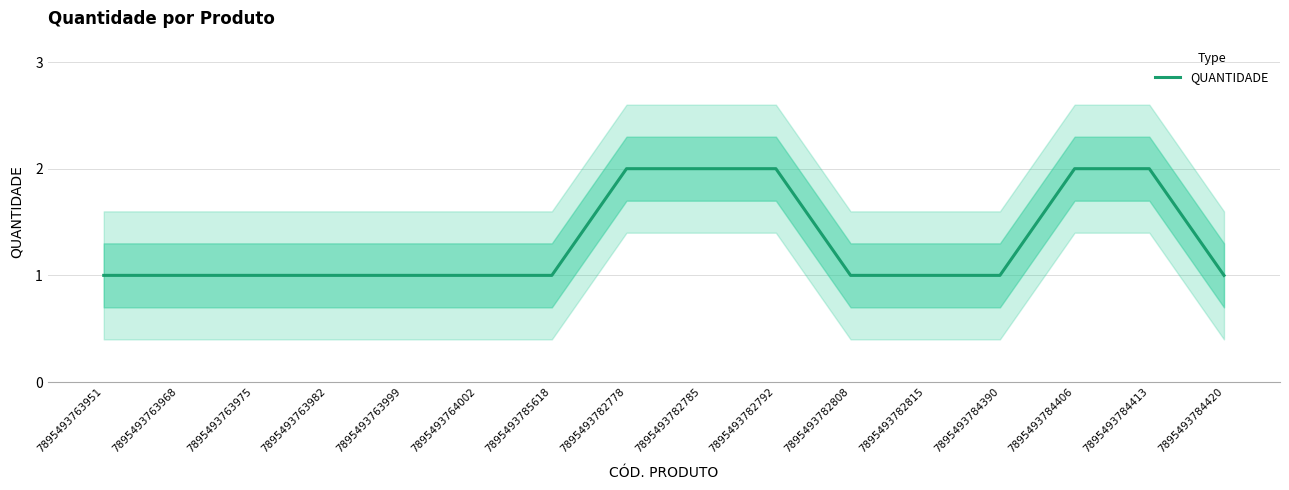

What is the difference between the maximum and second lowest values?

1